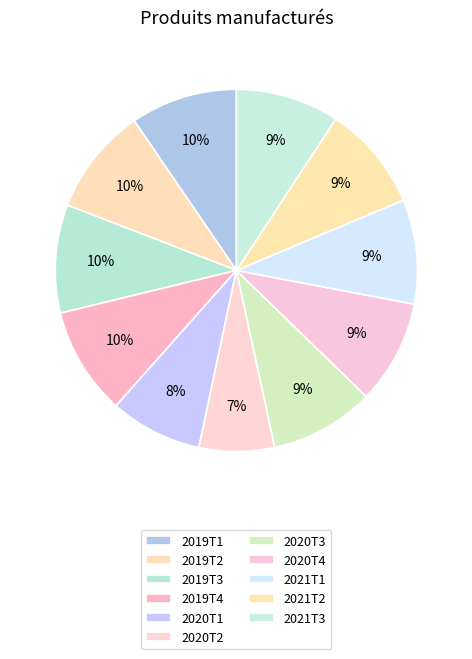

How many slices are in this pie chart?

11